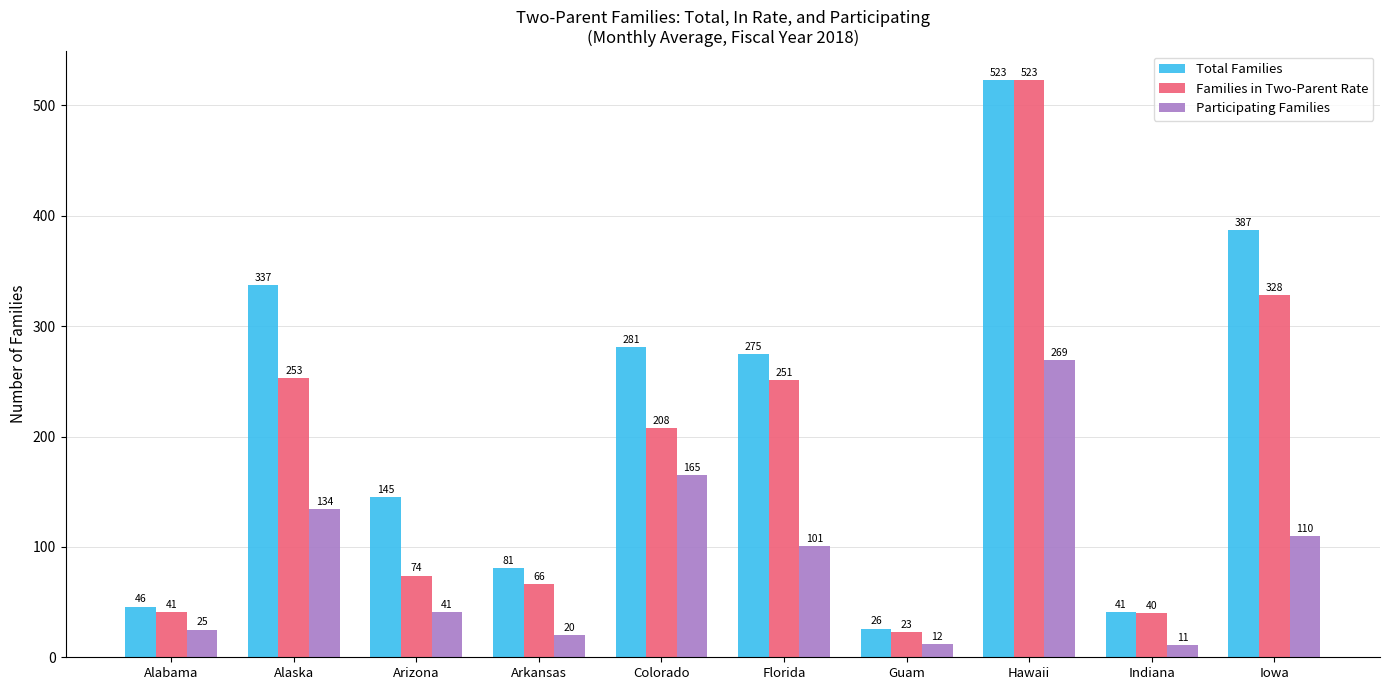

True or false: Families in Two-Parent Rate has a value of 523 at Hawaii.

True